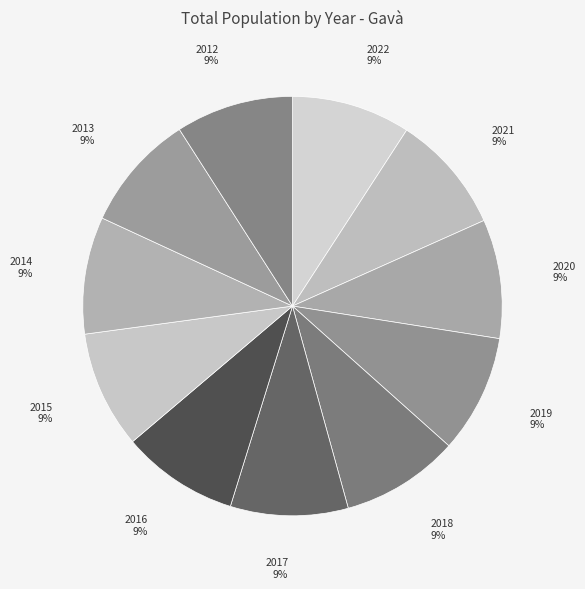

To the nearest percent, what is the average slice percentage?

9%